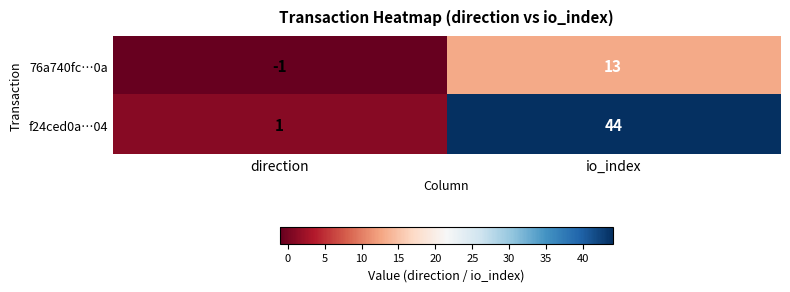

What is the total value across all series at io_index?

57